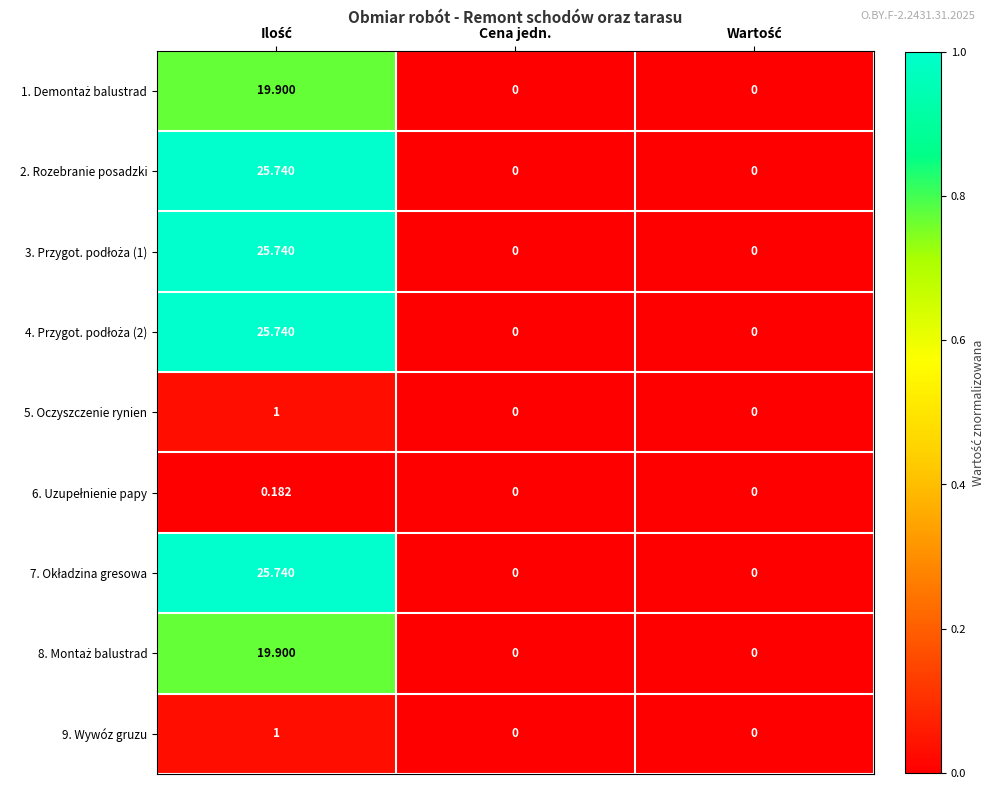

At which category is the sum across all series the highest?

Ilość